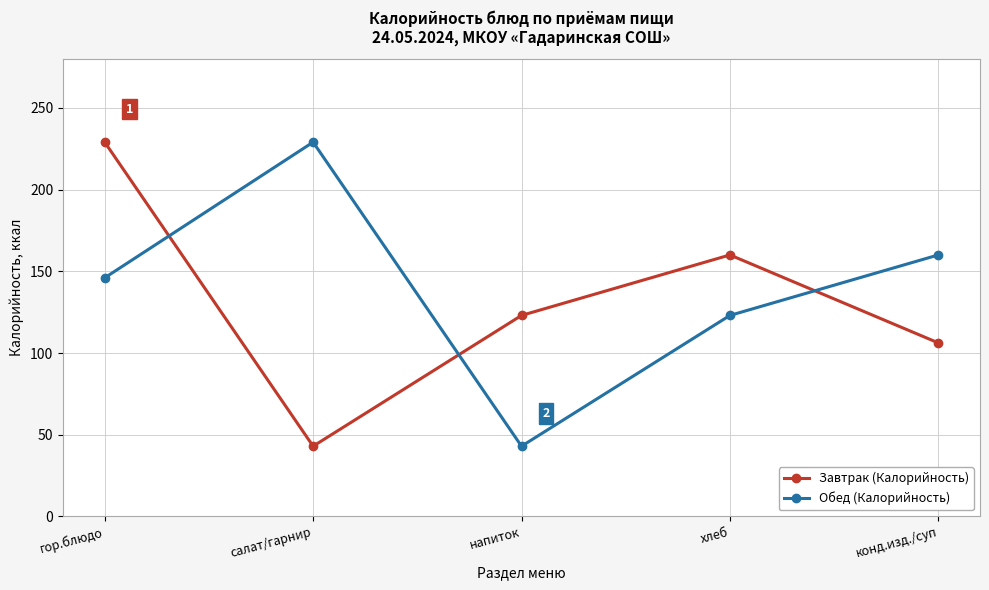

What is the sum of the Завтрак (Калорийность) values at напиток and гор.блюдо?

352.0